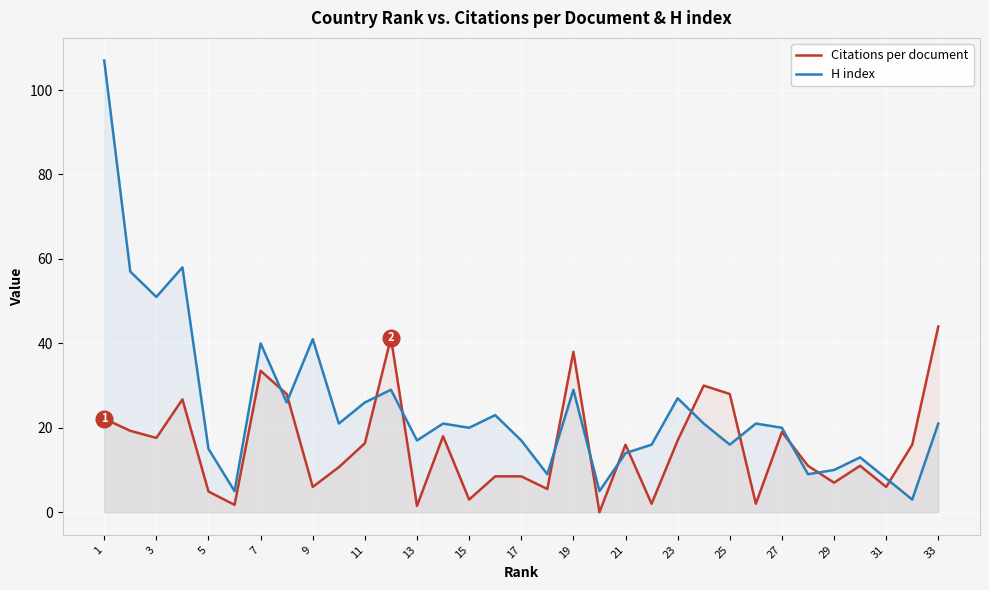

How many times do Citations per document and H index cross each other?

13